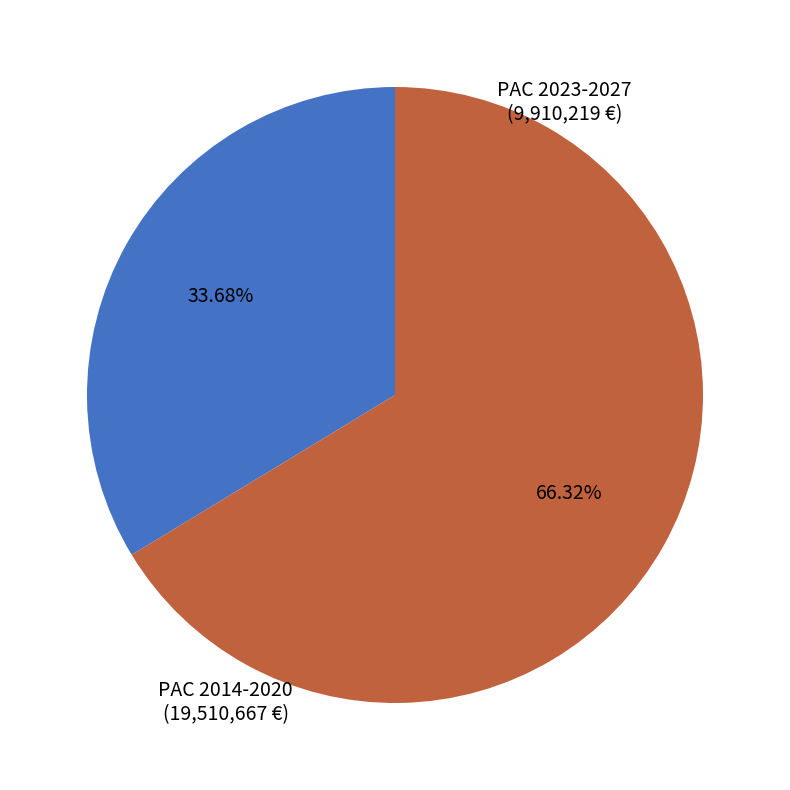

Which has a higher value, PAC 2014-2020 or PAC 2023-2027?

PAC 2014-2020